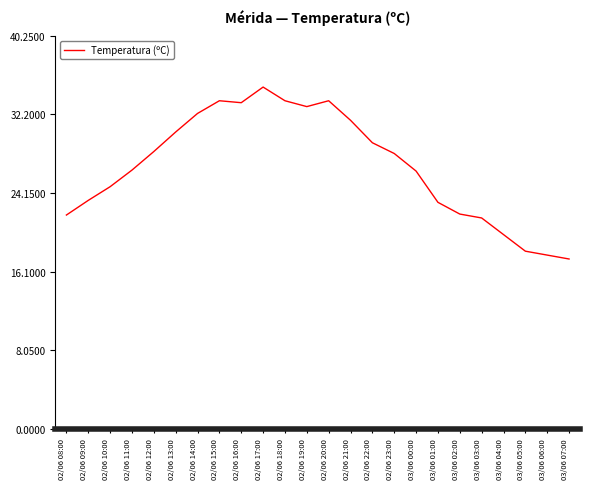

What position from the left is 03/06 06:00?

23